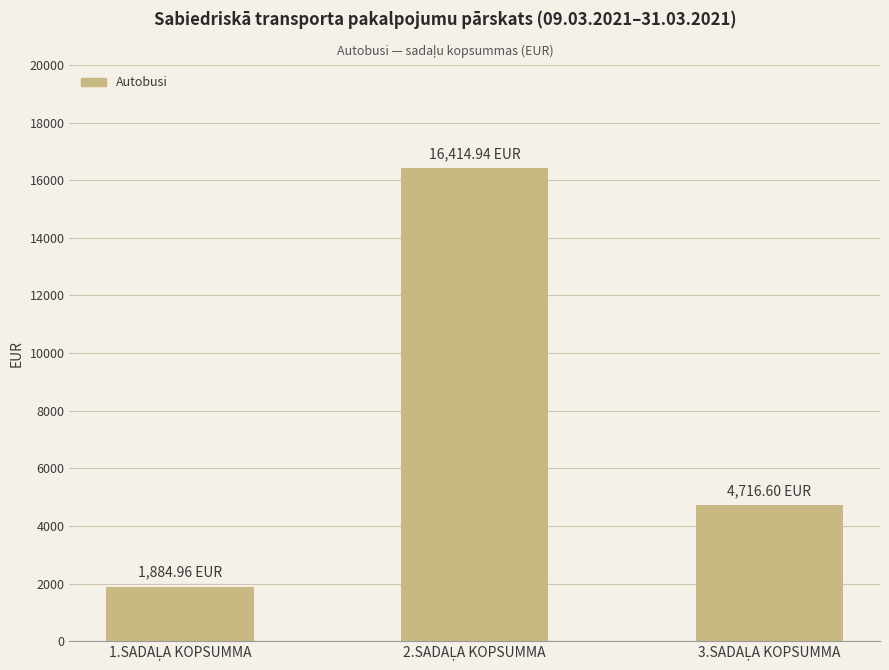

What is the difference between the maximum and minimum values?

14530.0